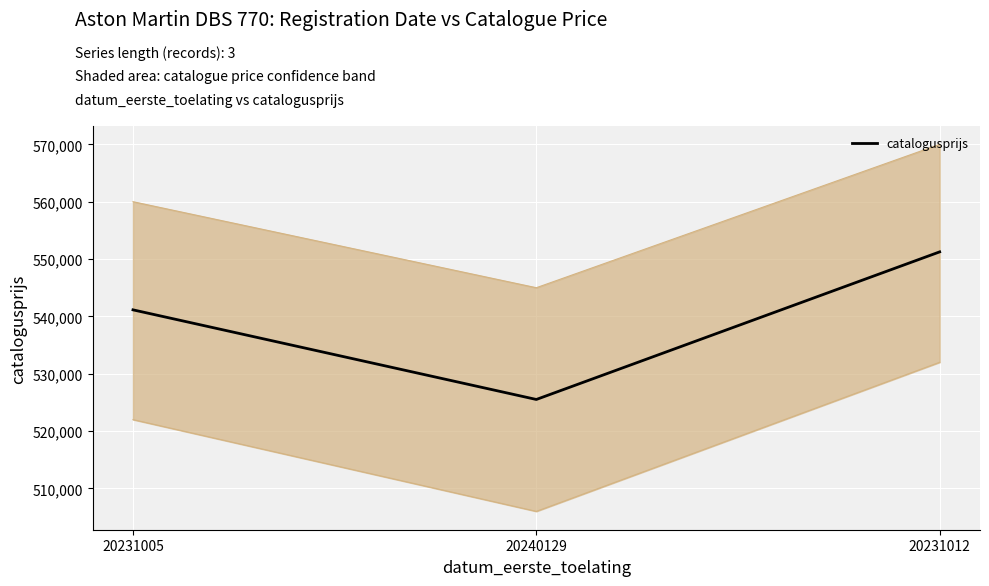

Reading right to left, transcribe all the data shown in this chart.

20231012=551251	20240129=525513	20231005=541142